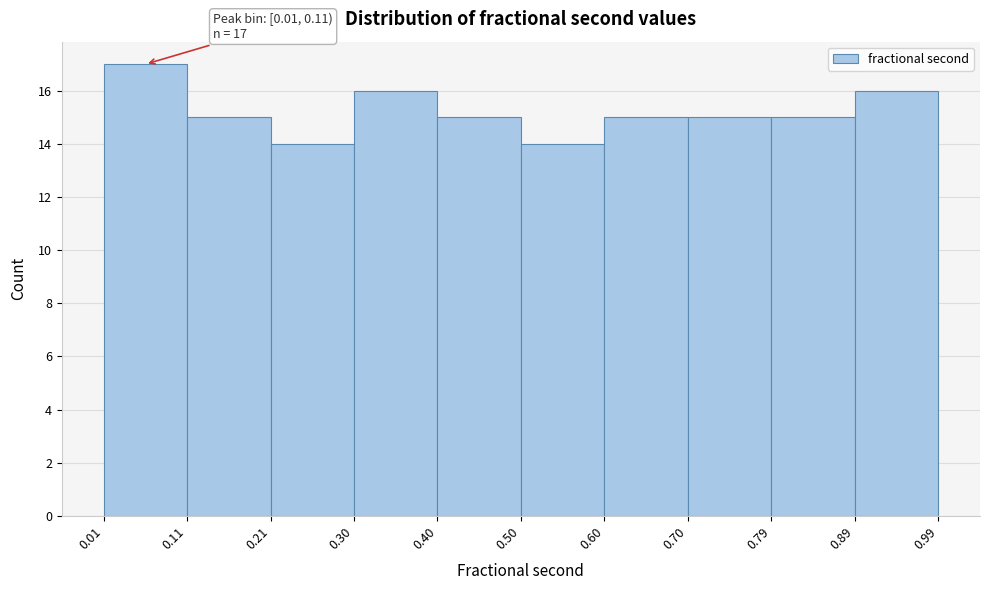

Over which range of the x-axis is the bar tallest?

0.01 to 0.11